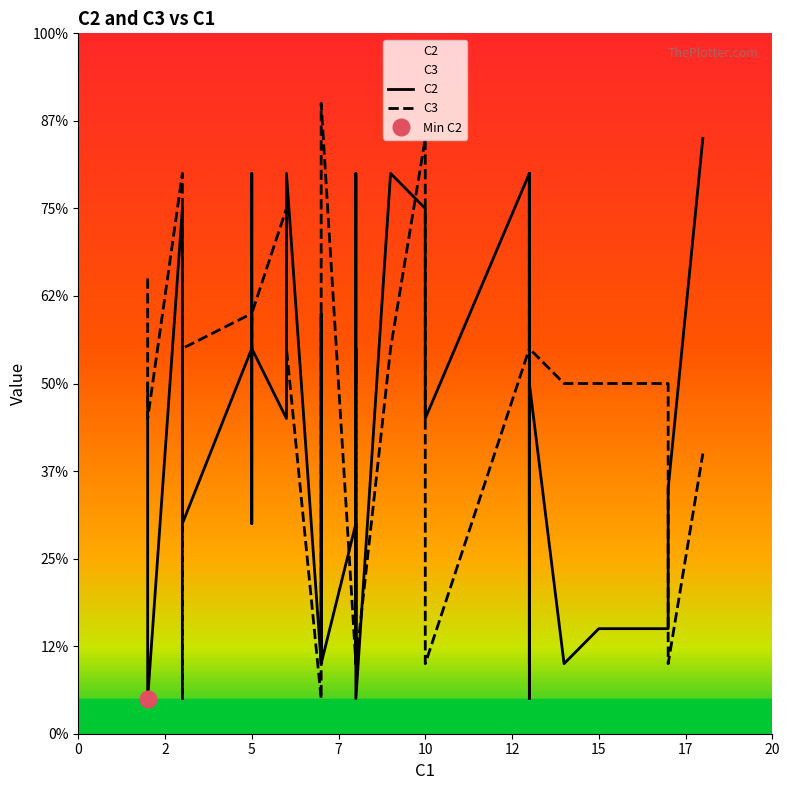

How many categories are shown in the chart?

40